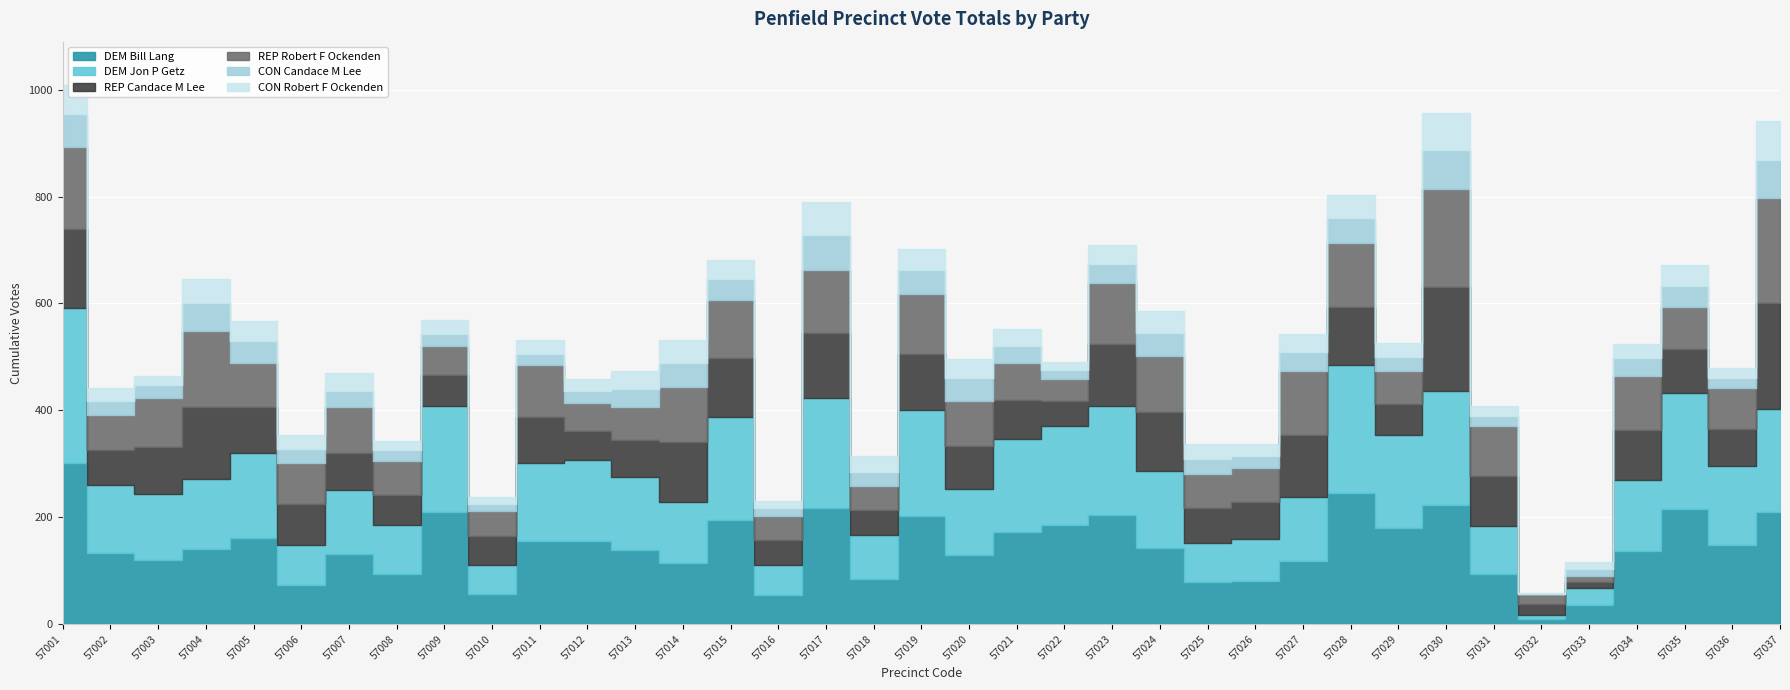

True or false: CON Robert F Ockenden has more than 1 points higher than both neighbors.

True